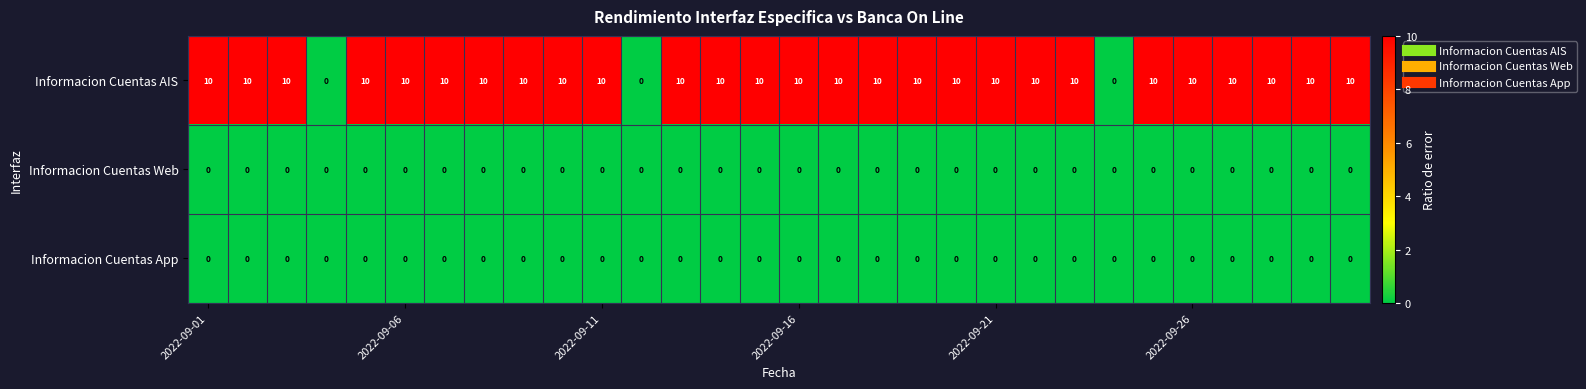

Which series has the widest spread of values?

Informacion Cuentas AIS